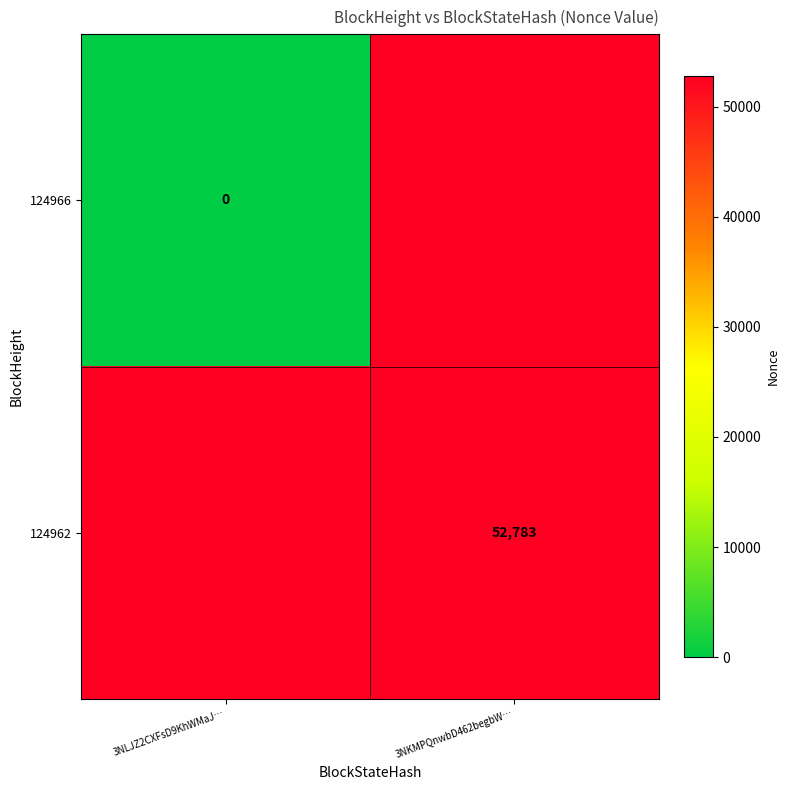

At how many categories does at least one series exceed 14535?

1